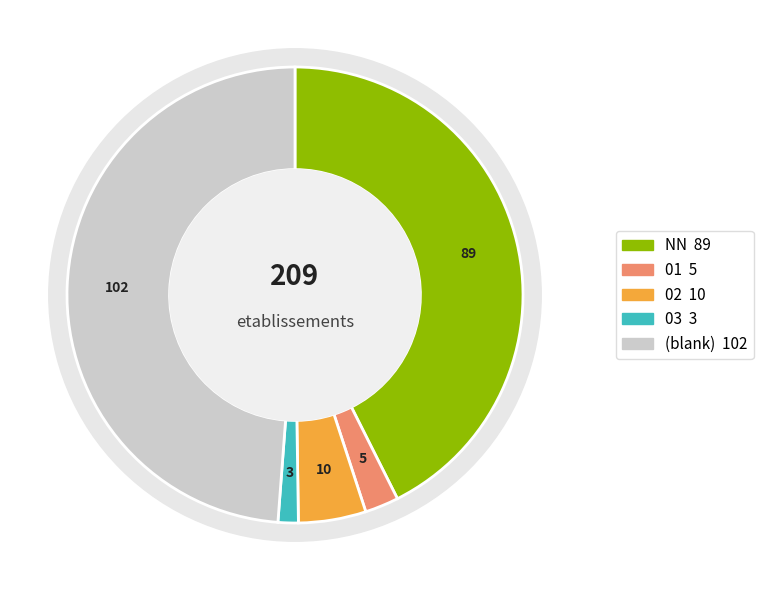

Is there any slice that represents more than half of the pie?

No